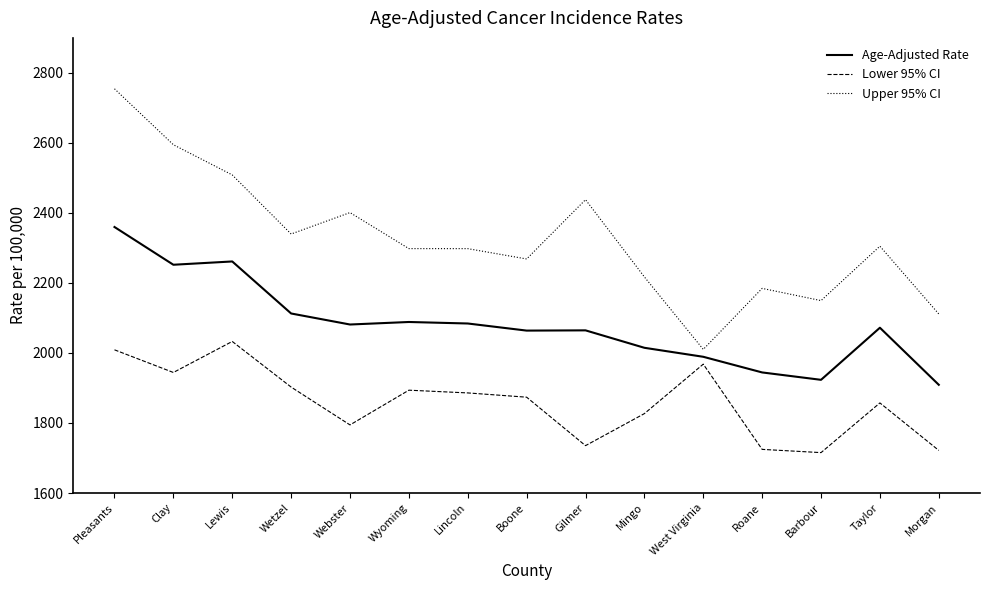

At which category is the sum across all series the highest?

Pleasants